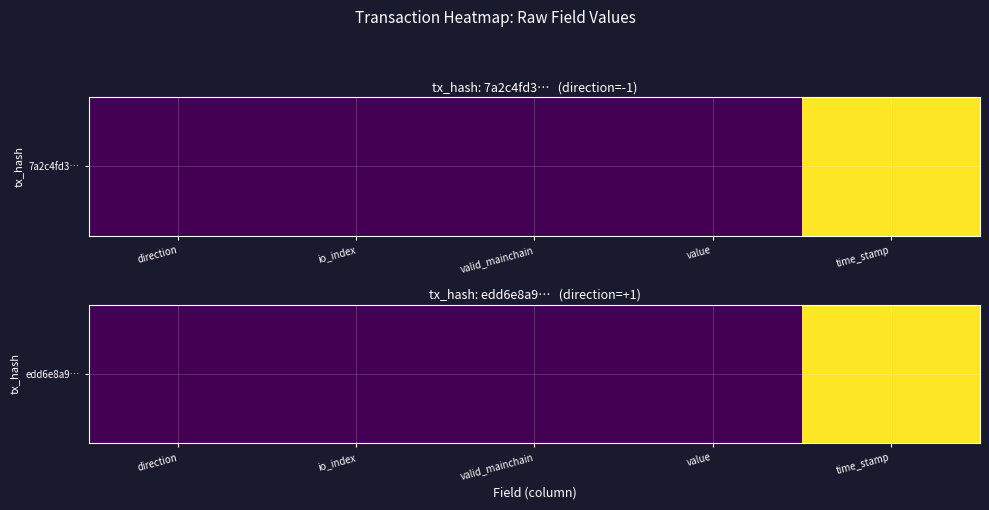

At which category does the chart reach its peak across all series?

time_stamp